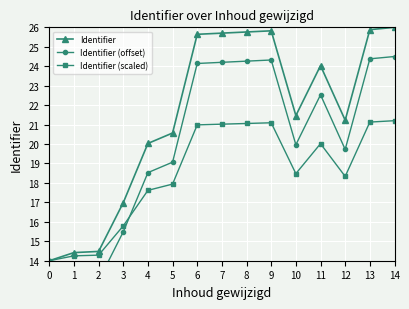

How many intersections are there between Identifier (scaled) and Identifier (offset)?

1